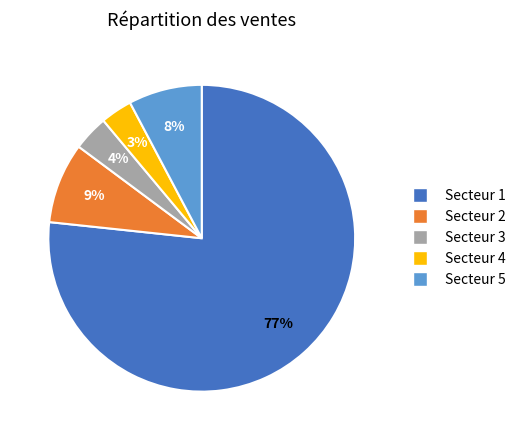

Is there a majority slice in this chart?

Yes